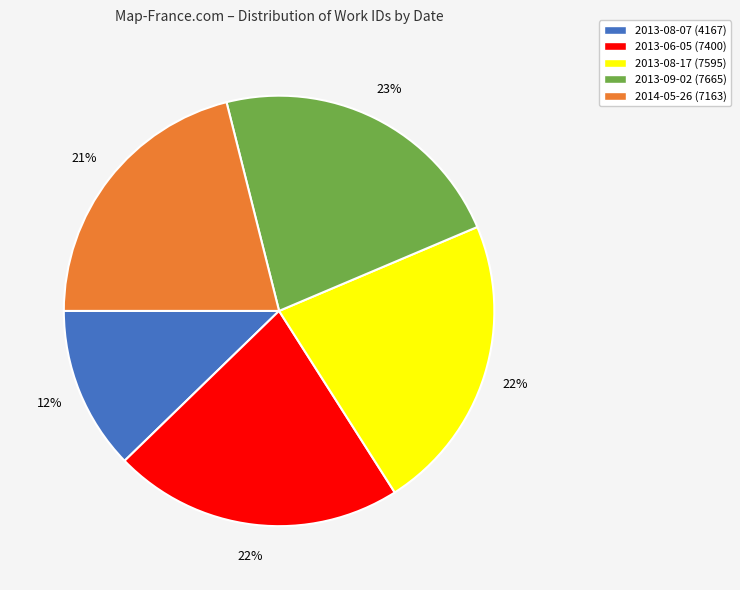

To the nearest percent, what portion does 2013-08-07 represent?

12%